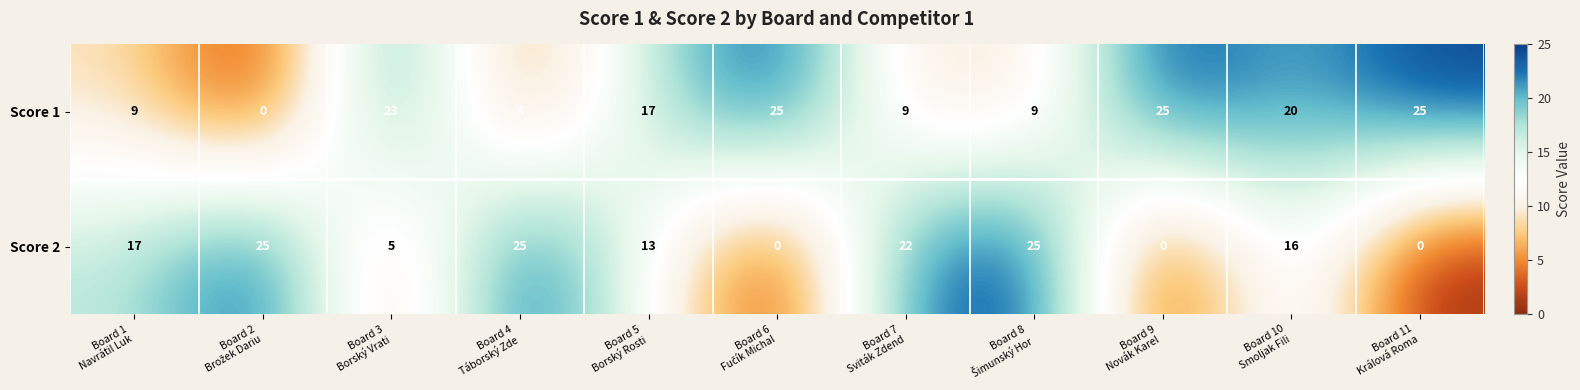

Rank the series by their average value, from lowest to highest.

Score 2, Score 1